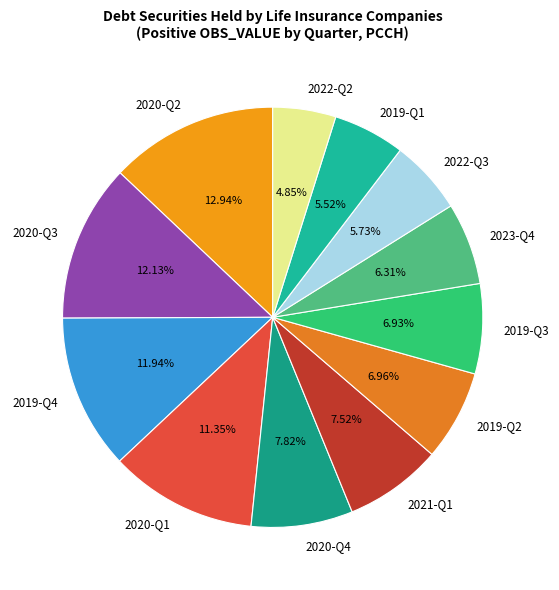

Does any single category account for the majority?

No